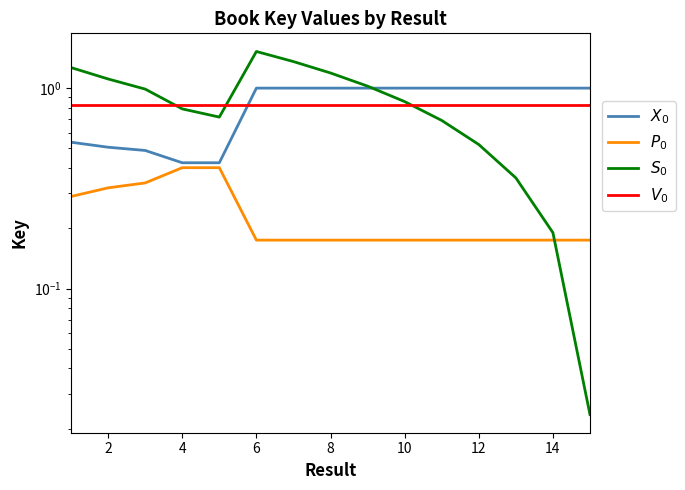

What is the sum of all $X_0$ values?

12.4